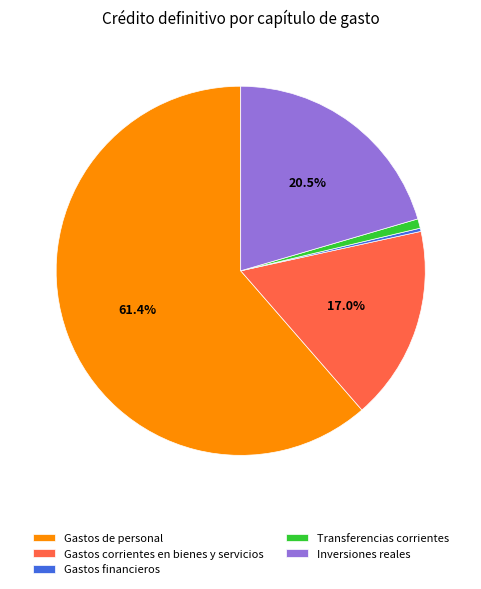

Do Inversiones reales and Gastos corrientes en bienes y servicios together represent more than half of the pie?

No